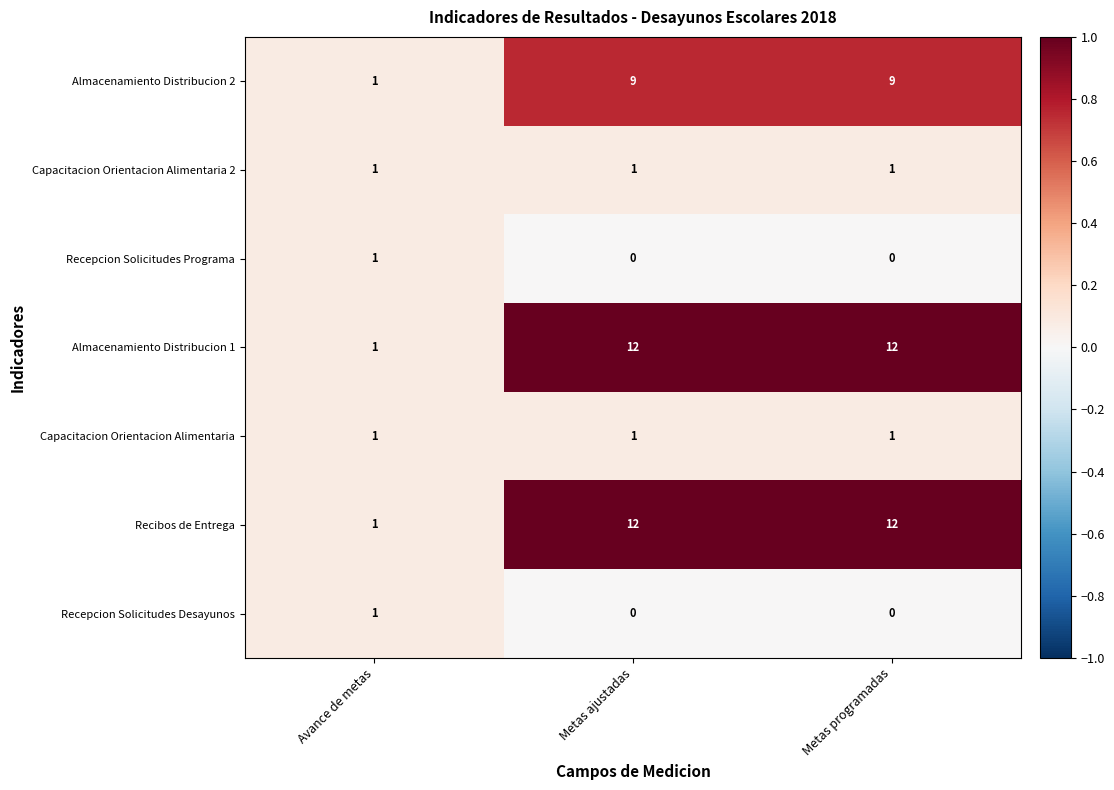

At which label is Almacenamiento Distribucion 2 closest to 5?

Avance de metas